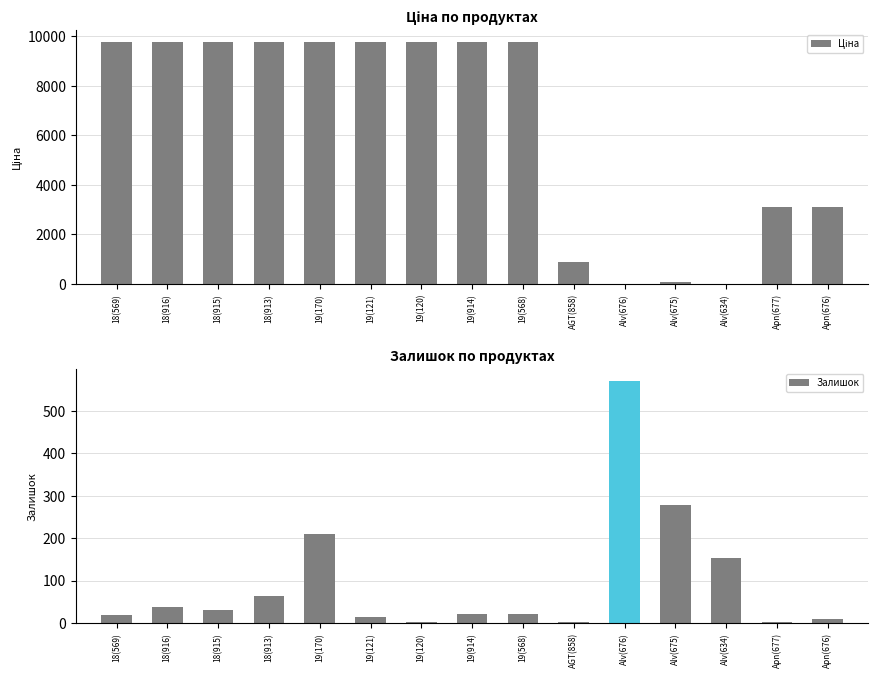

At which category is the sum across all series the highest?

19(170)